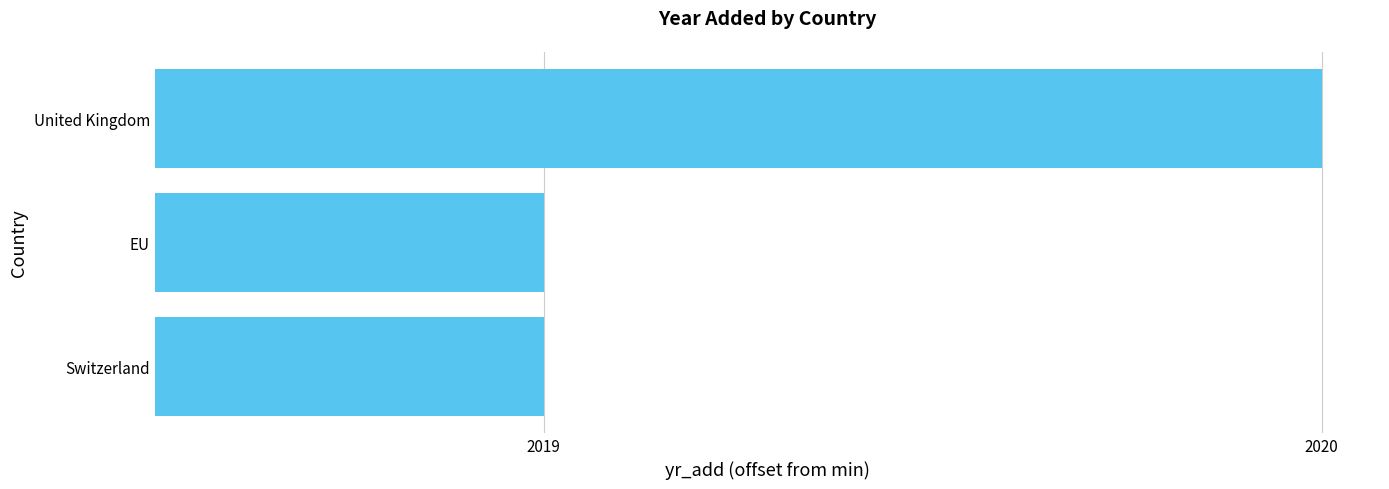

What is the average value?

0.8